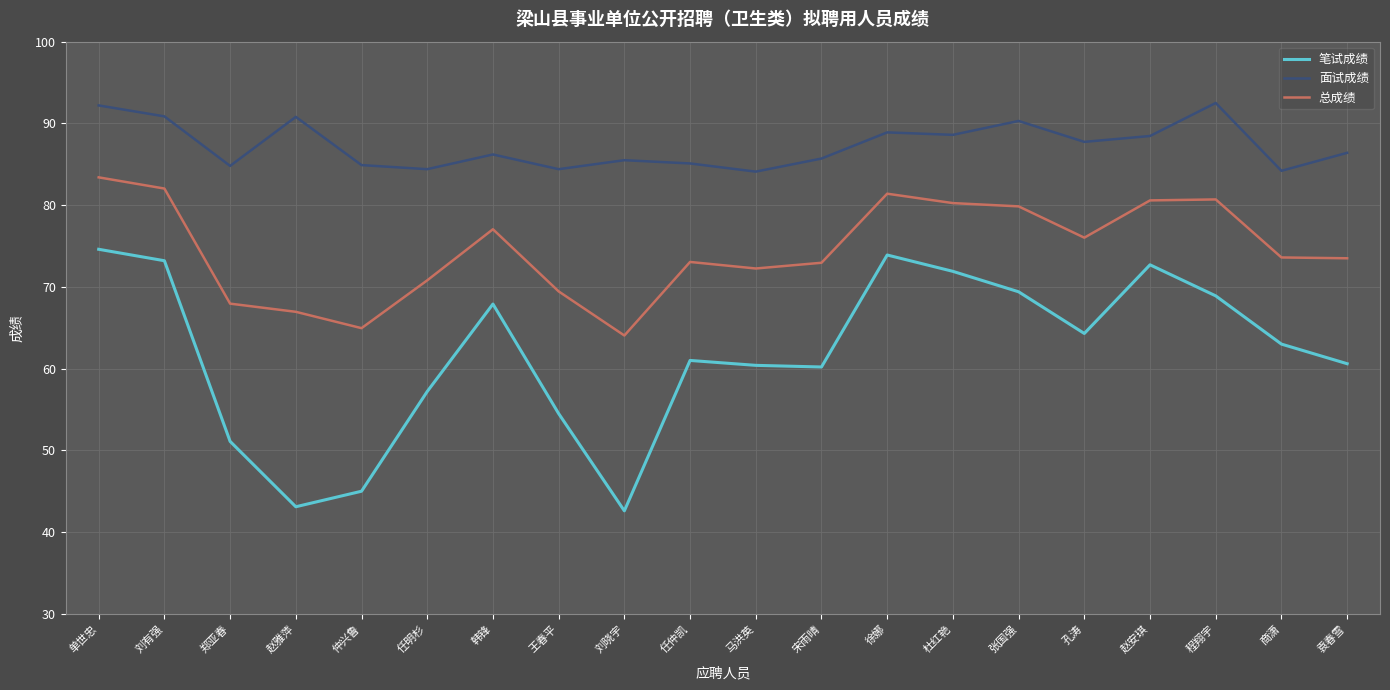

List the series in order of their overall mean, lowest first.

笔试成绩, 总成绩, 面试成绩